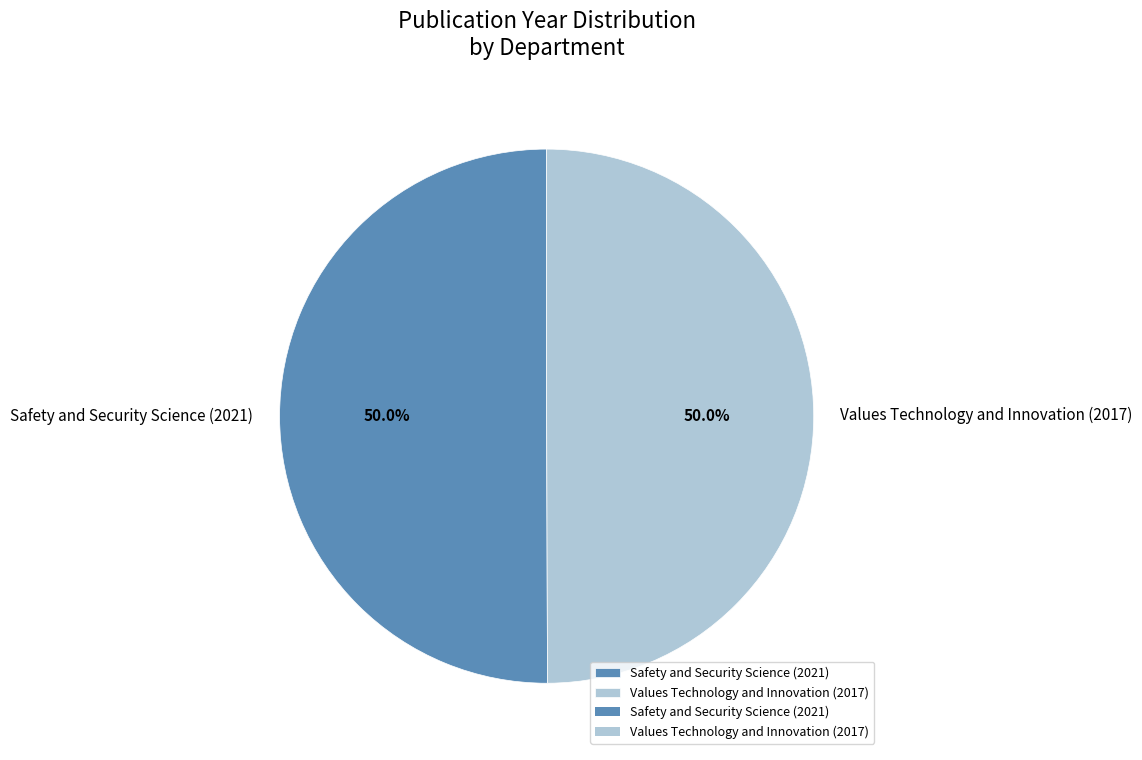

What portion of the pie excludes Values Technology and Innovation (2017)?

50.0%